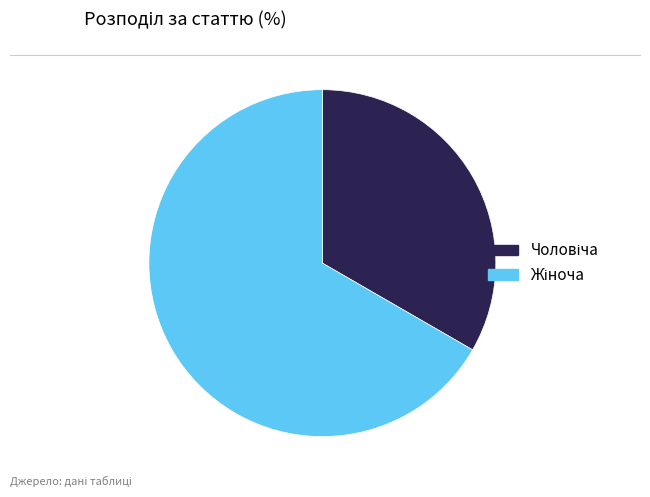

Is there a majority slice in this chart?

Yes